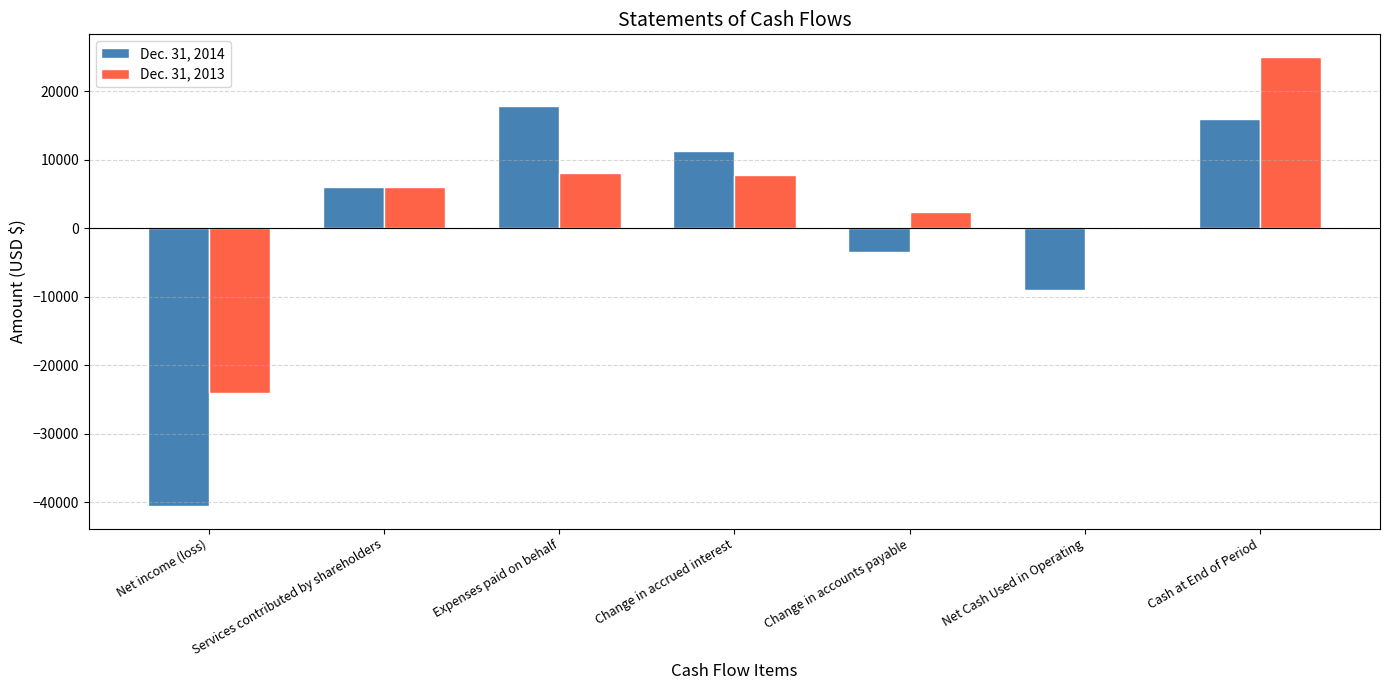

What is the total value across all series at Net income (loss)?

-64641